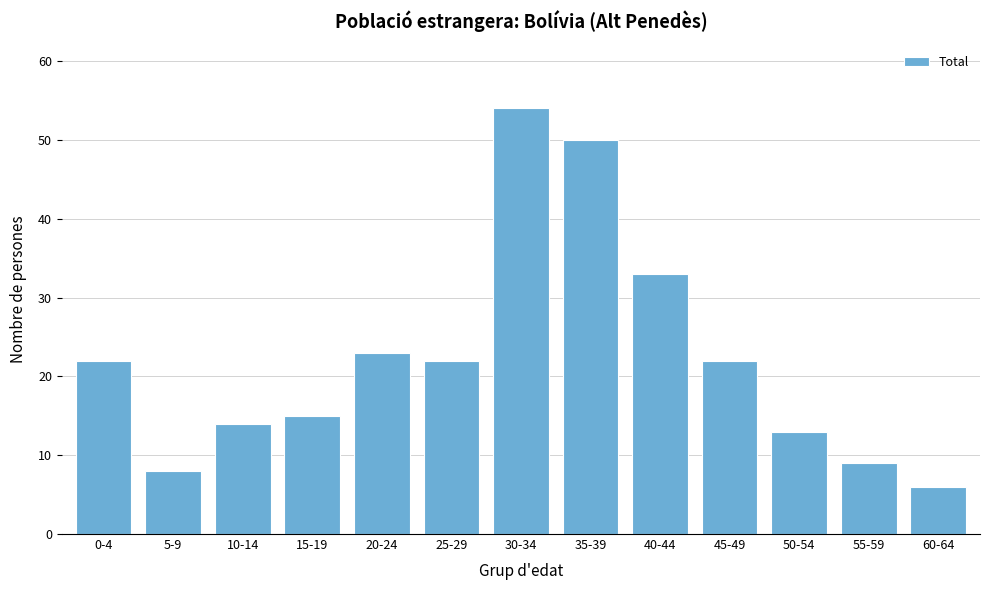

Reading left to right, transcribe all the data shown in this chart.

22	8	14	15	23	22	54	50	33	22	13	9	6